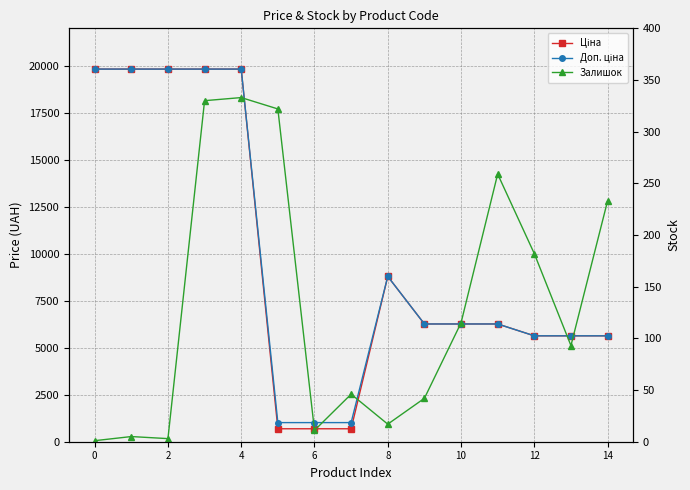

How many interior local peaks does the Ціна series have?

1